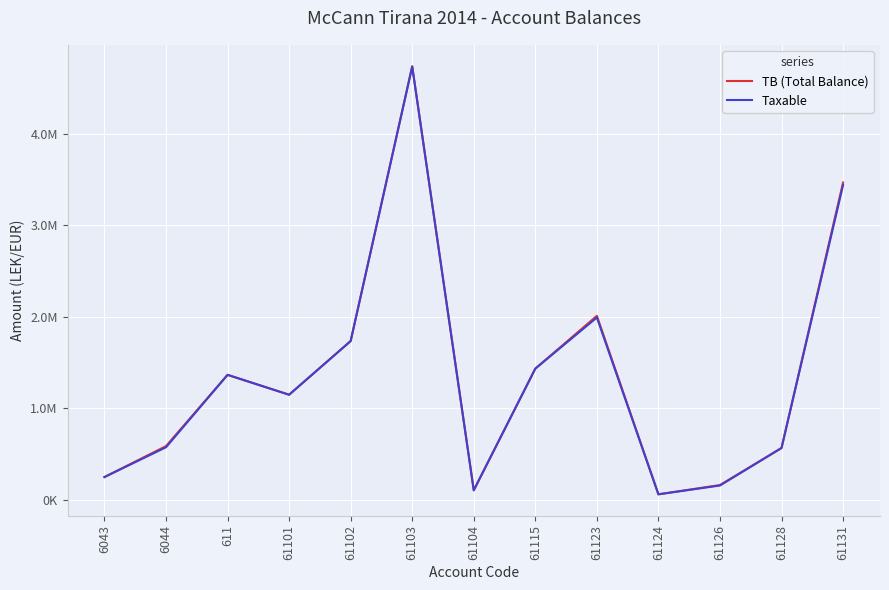

What is the total value across all series at 61101?

2298087.3